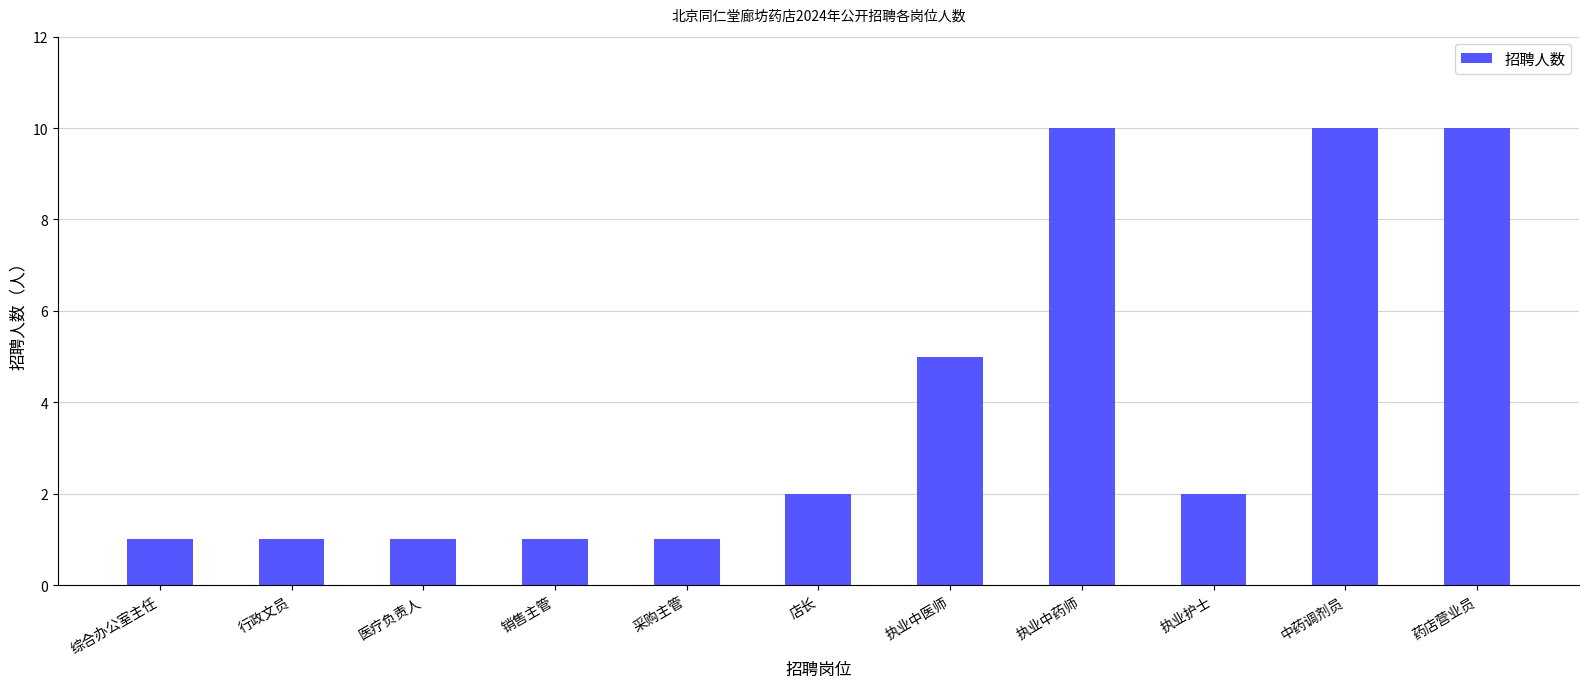

Does the chart contain any negative values?

No